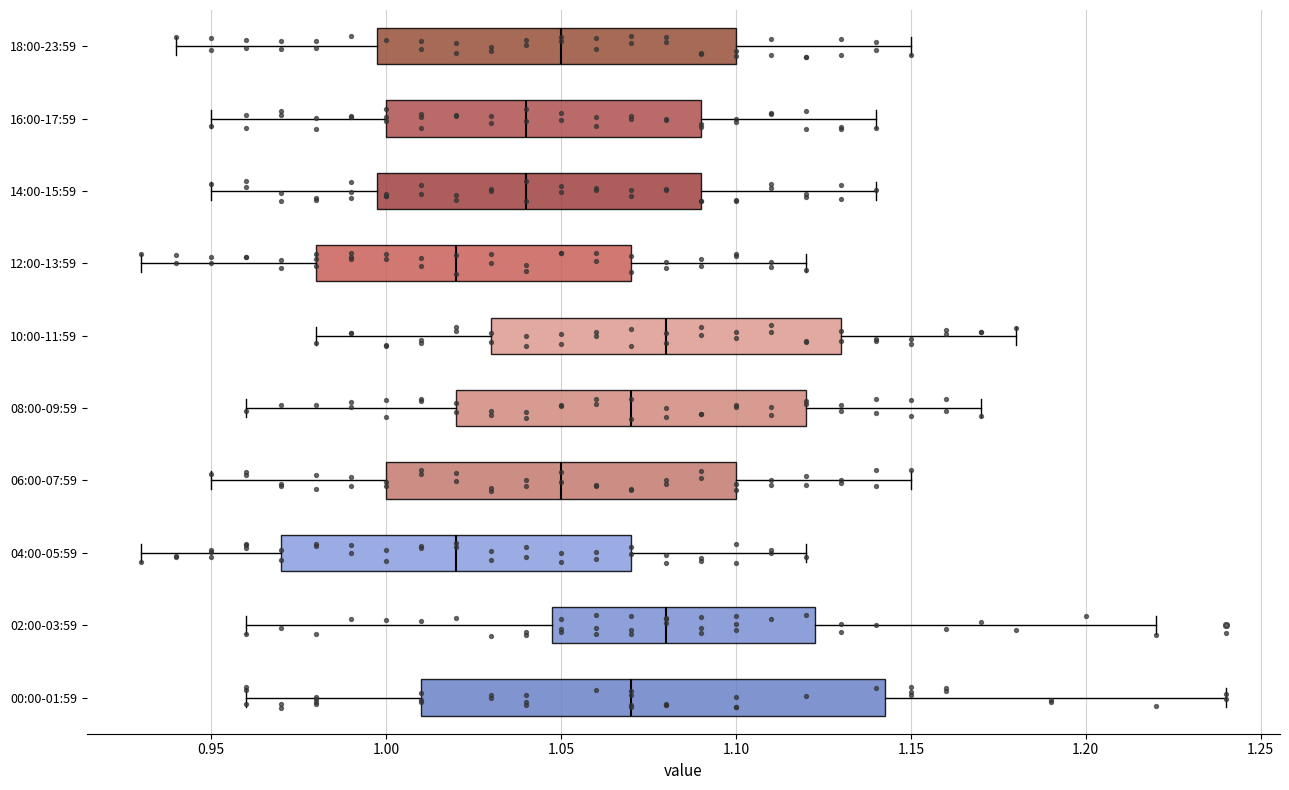

Reading bottom to top, transcribe this box plot: for each box, give where its median line is, the range the box spans, and where its two whiskers end, as read against the x-axis. The values are not printed on the chart, so give them approximately, as read against the axis.

00:00-01:59: median 1.070, box 1.010 to 1.145, whiskers 0.960 to 1.240
02:00-03:59: median 1.080, box 1.050 to 1.125, whiskers 0.960 to 1.220
04:00-05:59: median 1.020, box 0.970 to 1.070, whiskers 0.930 to 1.120
06:00-07:59: median 1.050, box 1.000 to 1.100, whiskers 0.950 to 1.150
08:00-09:59: median 1.070, box 1.020 to 1.120, whiskers 0.960 to 1.170
10:00-11:59: median 1.080, box 1.030 to 1.130, whiskers 0.980 to 1.180
12:00-13:59: median 1.020, box 0.980 to 1.070, whiskers 0.930 to 1.120
14:00-15:59: median 1.040, box 1.000 to 1.090, whiskers 0.950 to 1.140
16:00-17:59: median 1.040, box 1.000 to 1.090, whiskers 0.950 to 1.140
18:00-23:59: median 1.050, box 1.000 to 1.100, whiskers 0.940 to 1.150